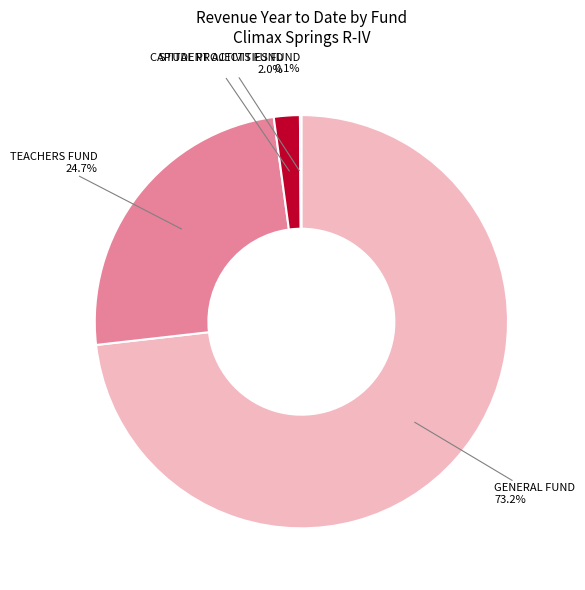

Is there any slice that represents more than half of the pie?

Yes